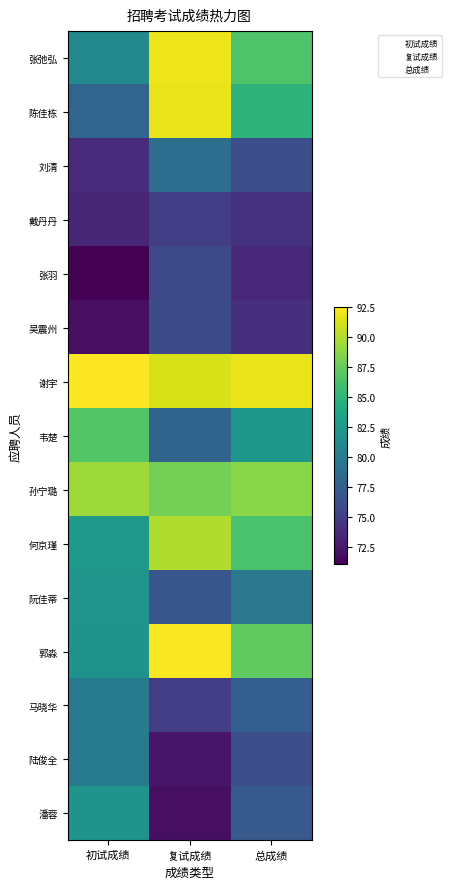

What is the spread (max minus min) of values at 初试成绩?

21.4